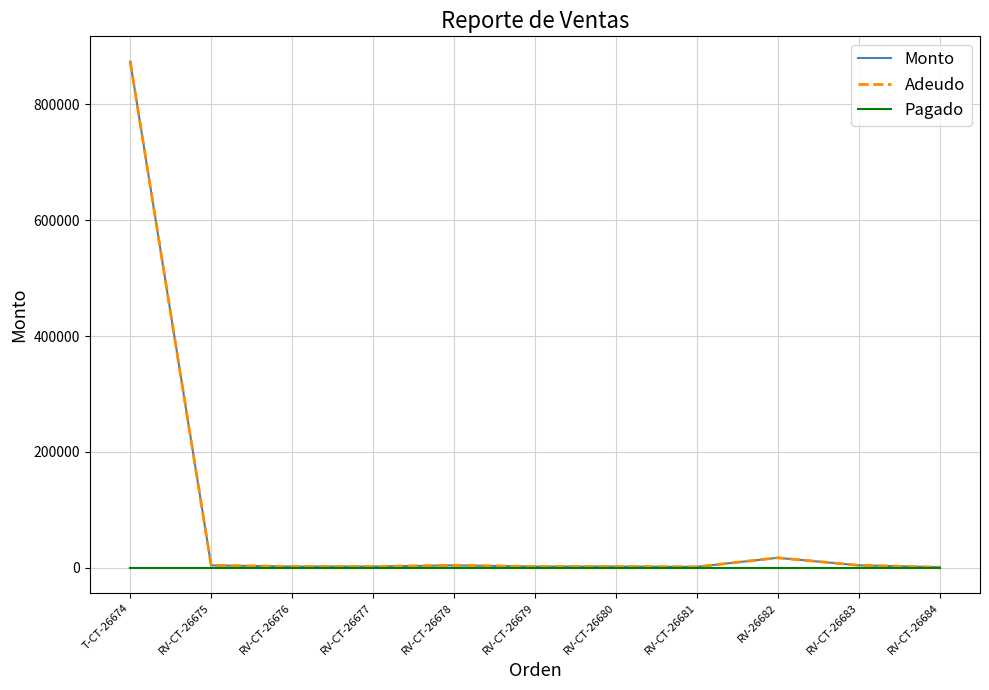

Which series changed the most between RV-CT-26679 and RV-26682?

Monto